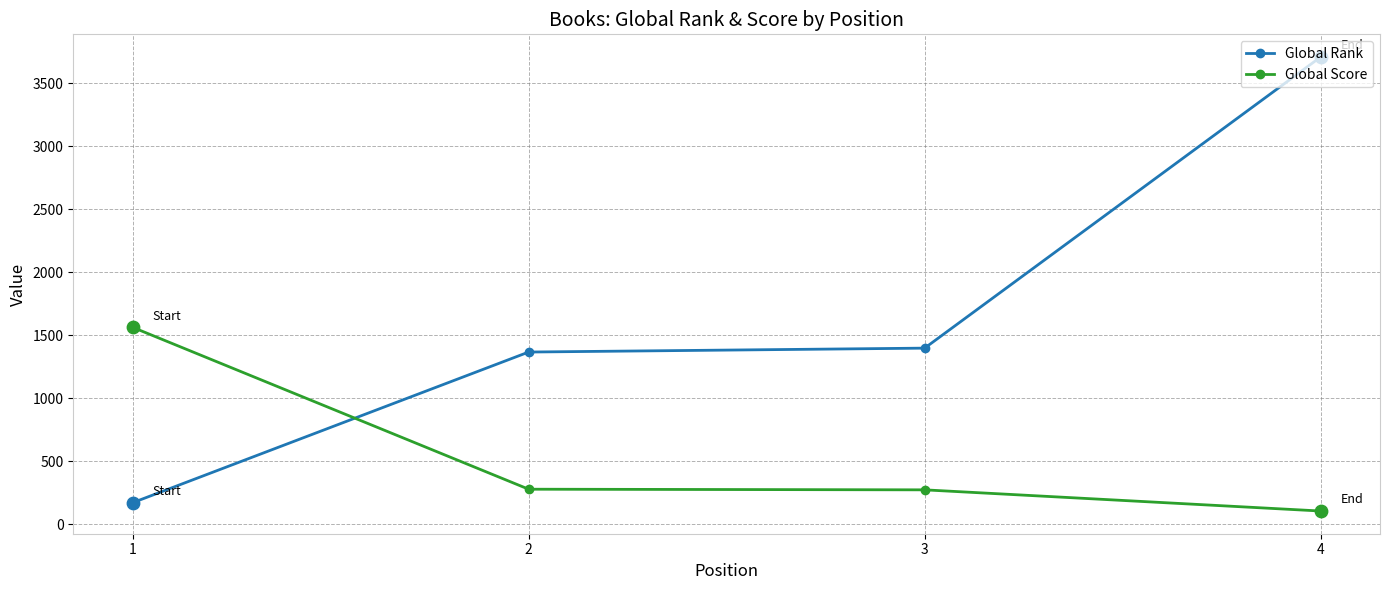

What are all the series names shown in the legend?

Global Rank, Global Score